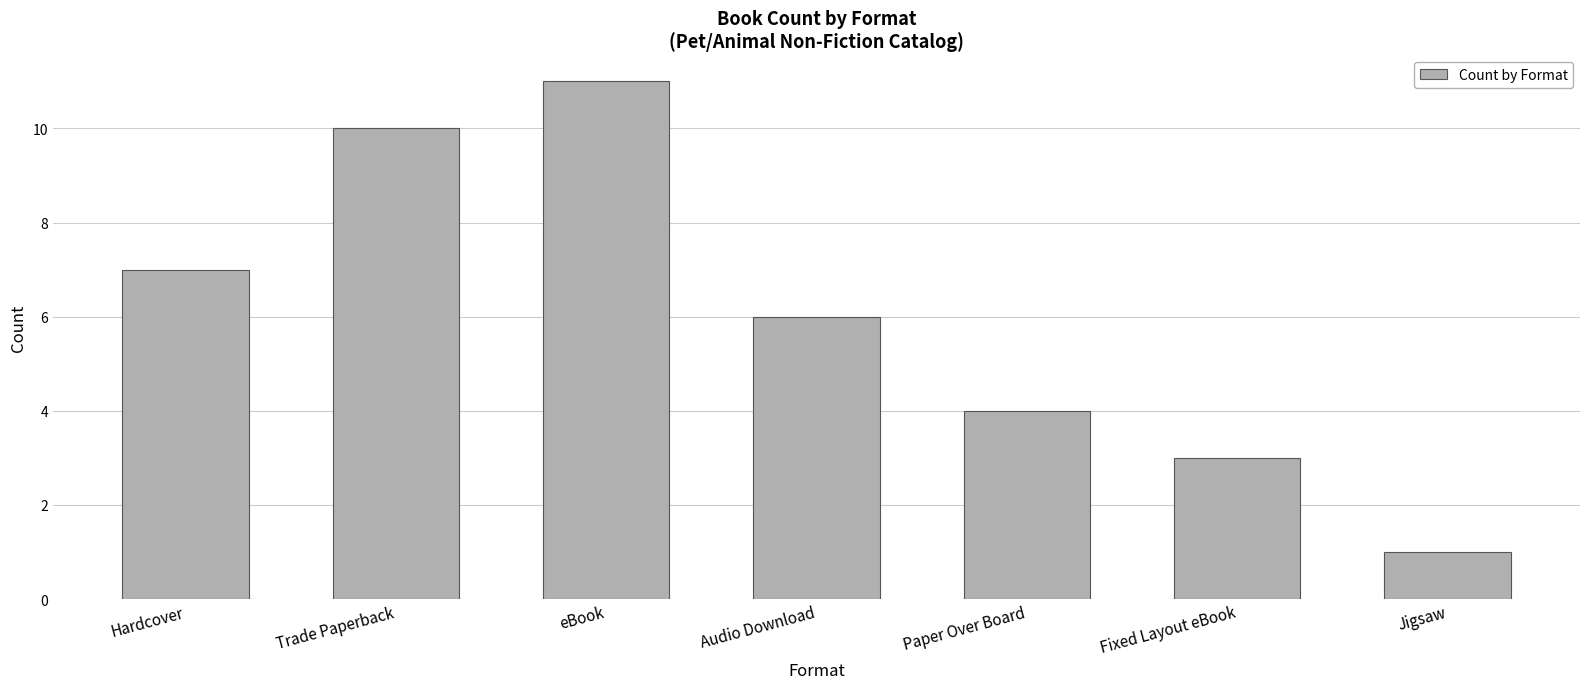

Approximately how many times larger is the value at Audio Download compared to Jigsaw?

6.0